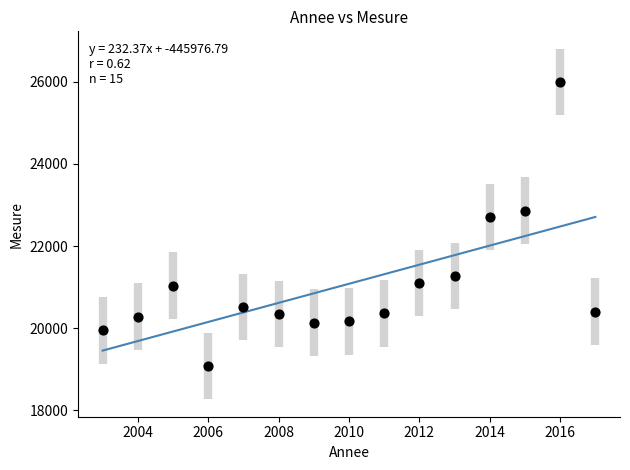

What Y value in the scatter plot is closest to 22537?

22705